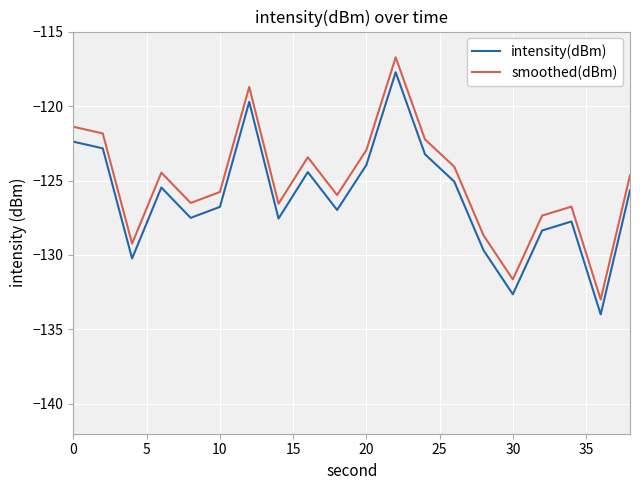

True or false: intensity(dBm) and smoothed(dBm) intersect in this chart.

False